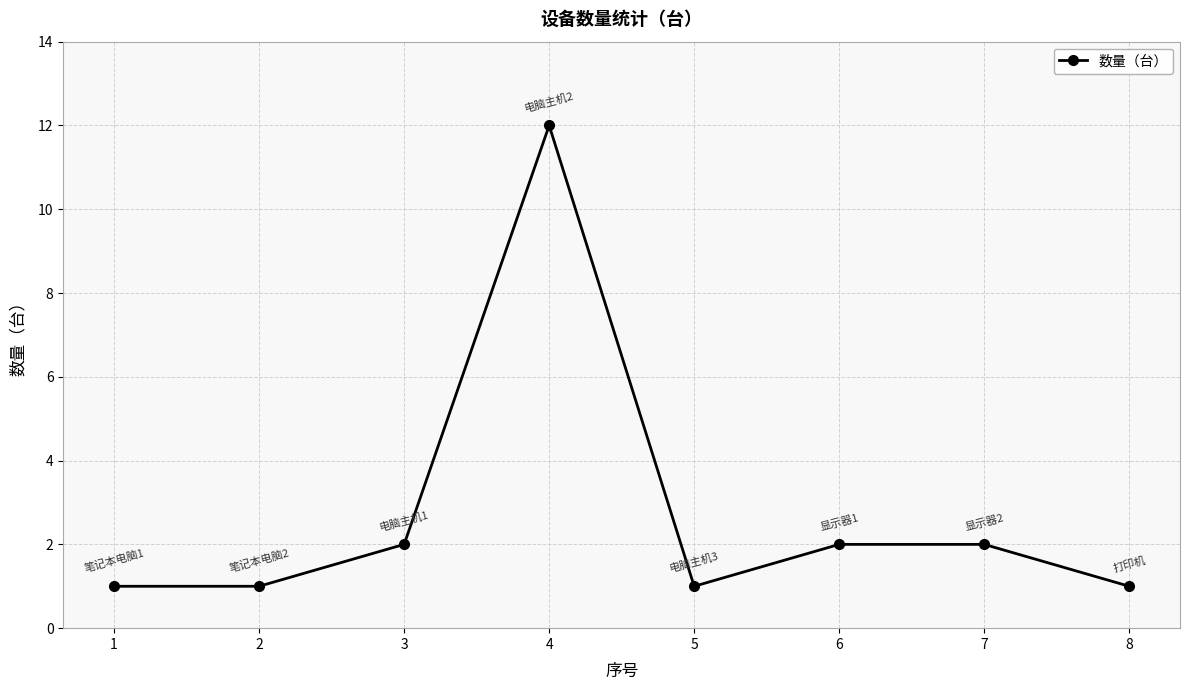

Reading right to left, what are all the values shown in this chart?

8=1	7=2	6=2	5=1	4=12	3=2	2=1	1=1